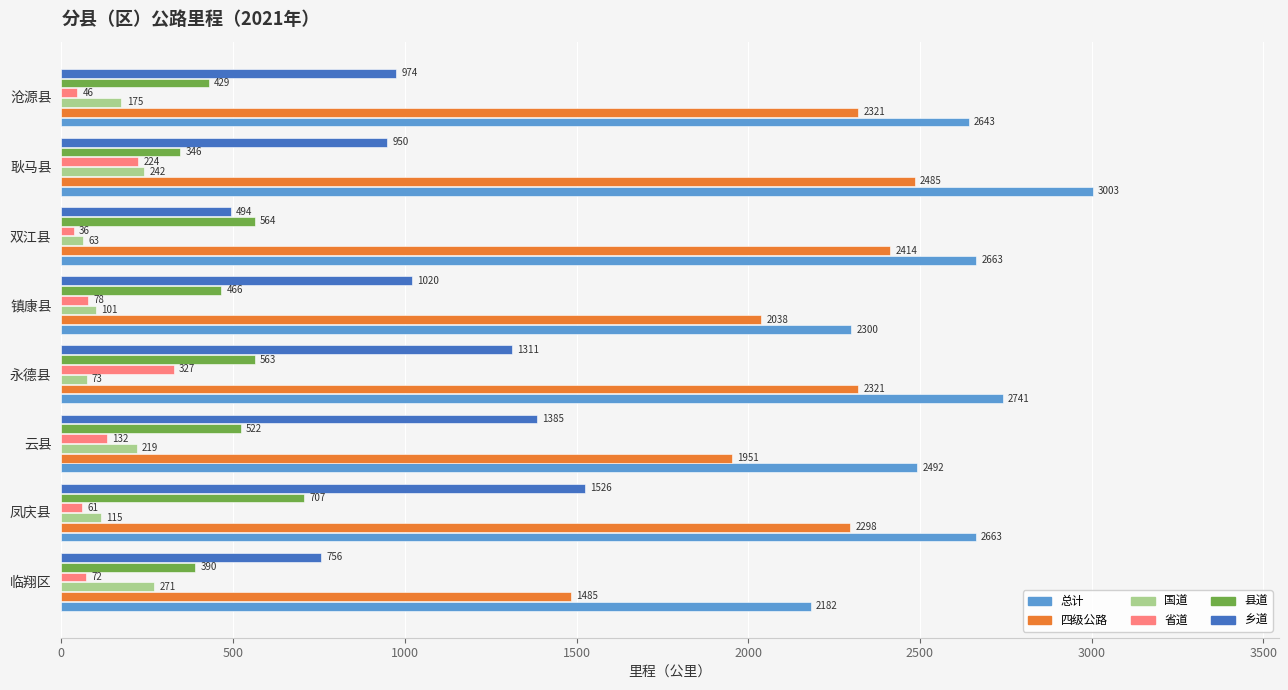

What is the sum of all 国道 values?

1259.9